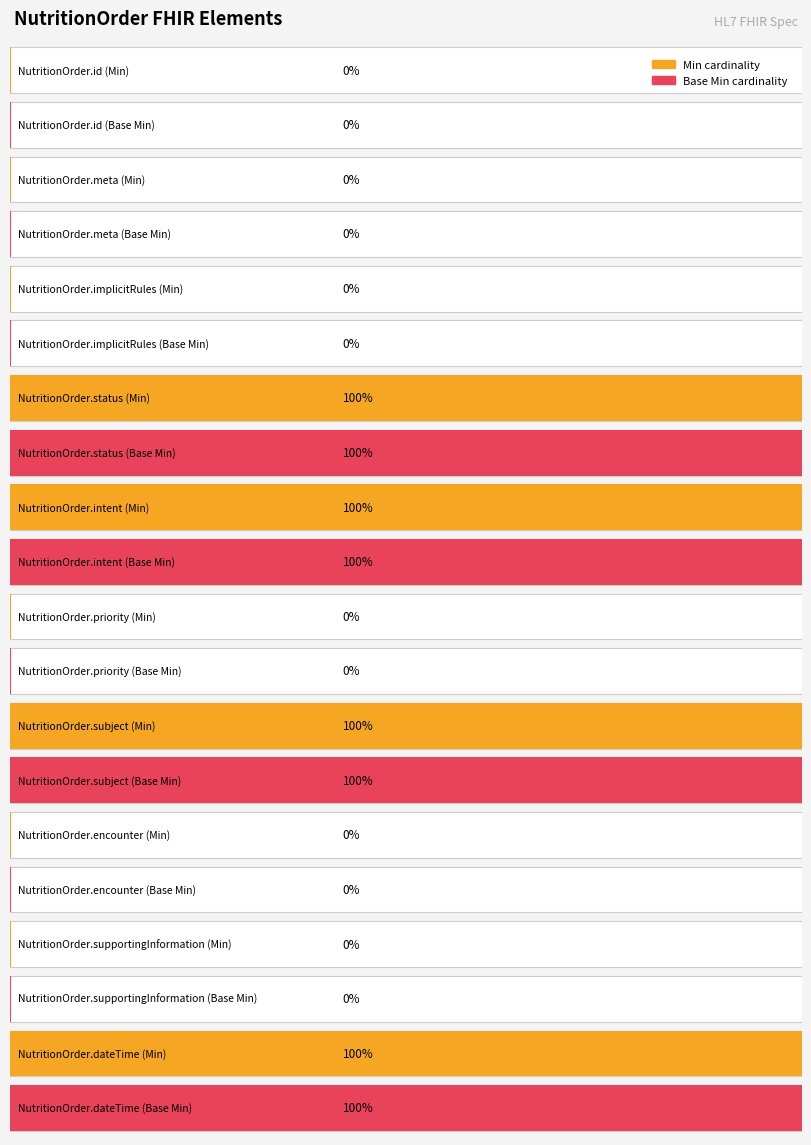

The value of Min at NutritionOrder.meta is 0. True or false?

True